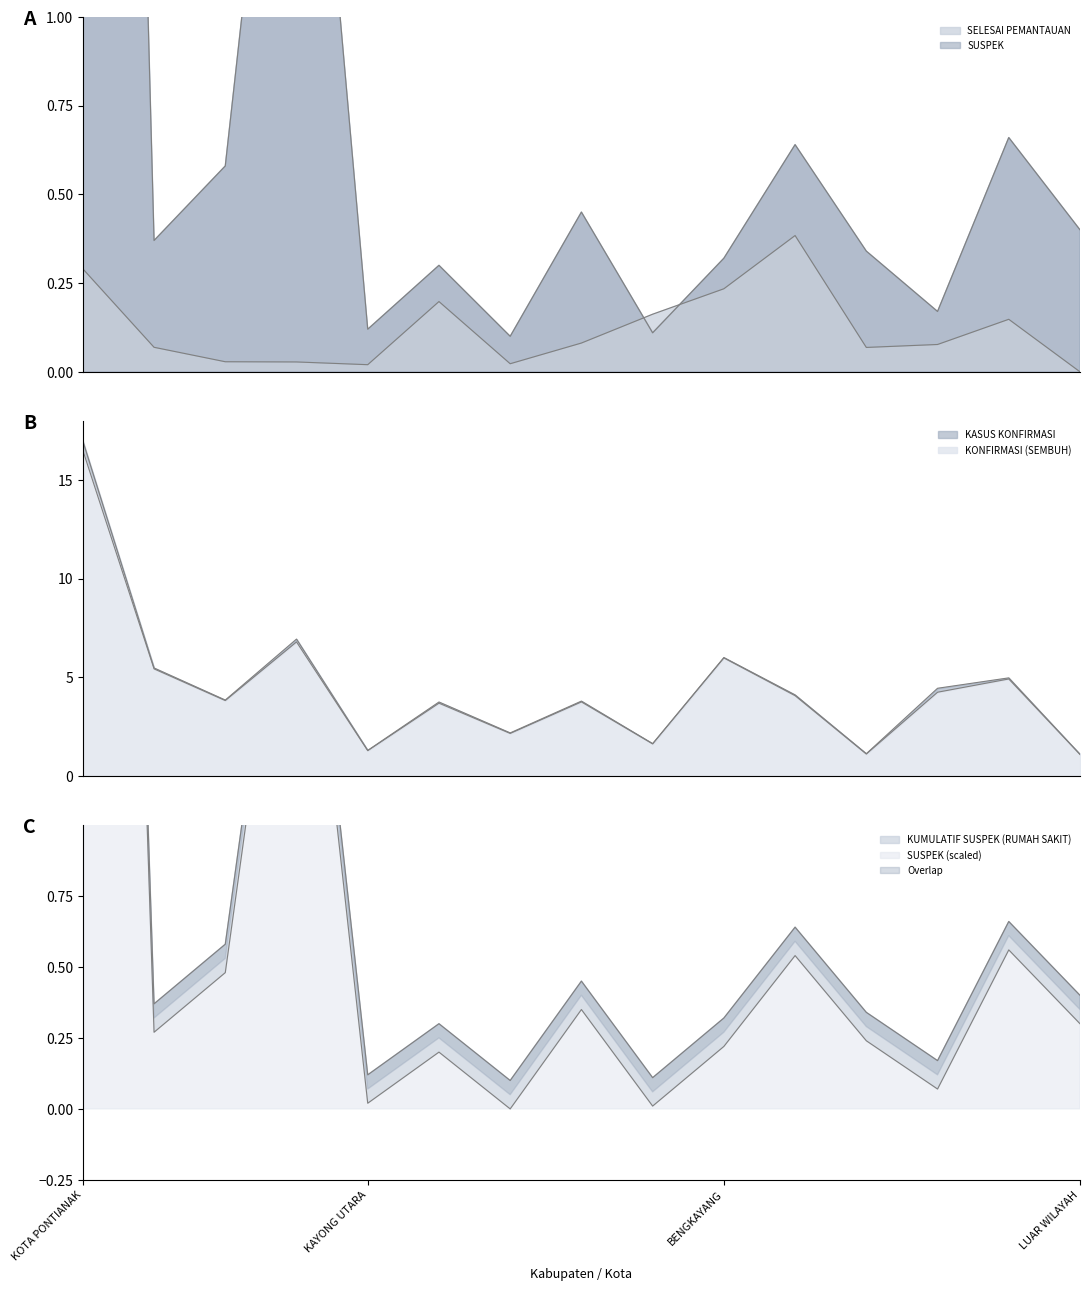

What is the value of the KASUS KONFIRMASI point at the 13th from the left?

4.4